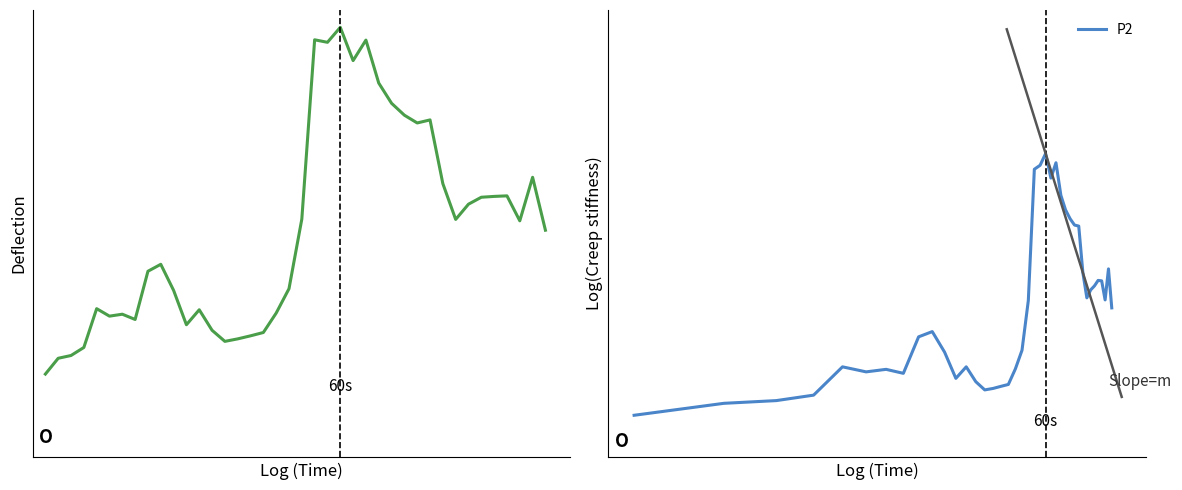

Reading left to right, list all the values displayed in this chart.

P1: 29.9	30.4	30.5	30.8	32.2	31.9	32.0	31.8	33.6	33.8	32.9	31.6	32.2	31.4	31.0	31.1	31.2	31.4	32.0	32.9	35.4	41.9	41.8	42.4	41.2	41.9	40.4	39.6	39.2	38.9	39.0	36.7	35.4	36.0	36.2	36.3	36.3	35.4	37.0	35.0
P2: 29.8	30.4	30.5	30.8	32.1	31.9	32.0	31.8	33.6	33.8	32.8	31.6	32.1	31.4	31.0	31.1	31.2	31.3	32.0	32.9	35.3	41.5	41.7	42.3	41.1	41.9	40.3	39.6	39.2	38.9	38.8	36.6	35.4	35.8	36.0	36.2	36.2	35.3	36.8	34.9